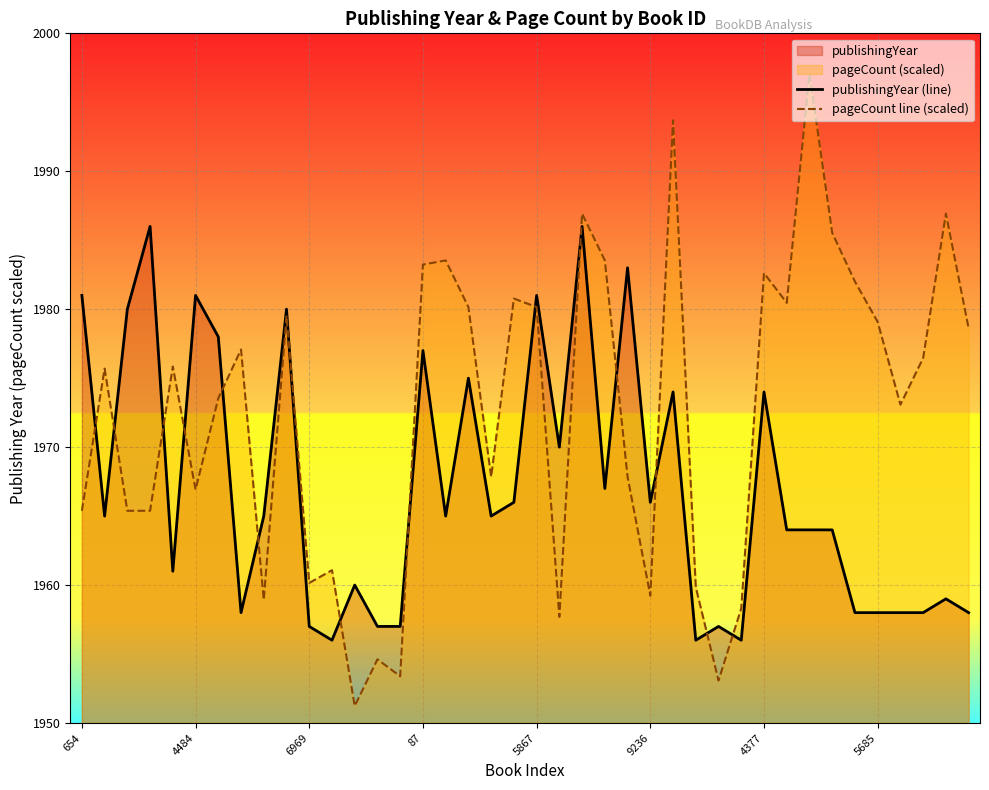

List the series in order of their peak value, lowest first.

publishingYear (line), pageCount line (scaled)